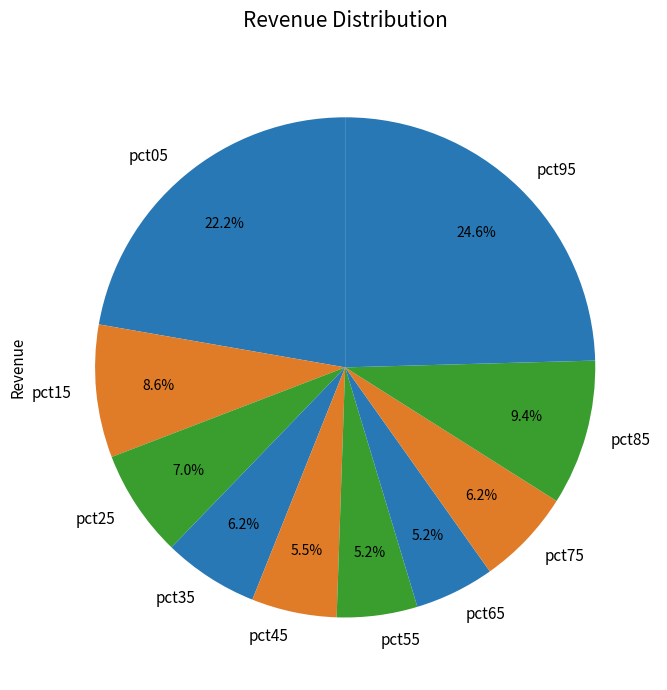

To the nearest percent, what is the combined percentage of pct85 and pct05?

32%